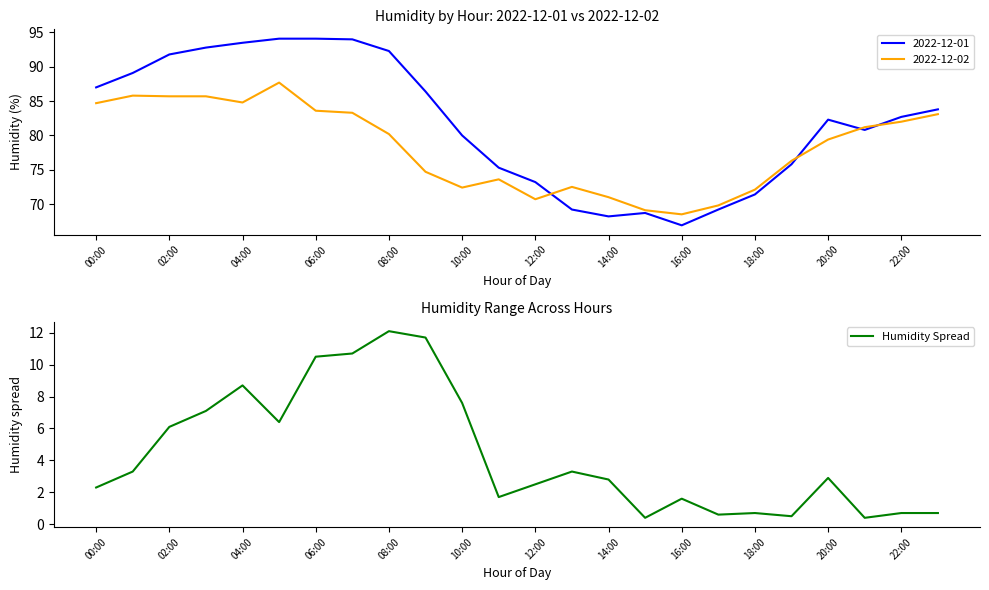

How many interior local peaks (higher than both neighbors) does the data have?

6